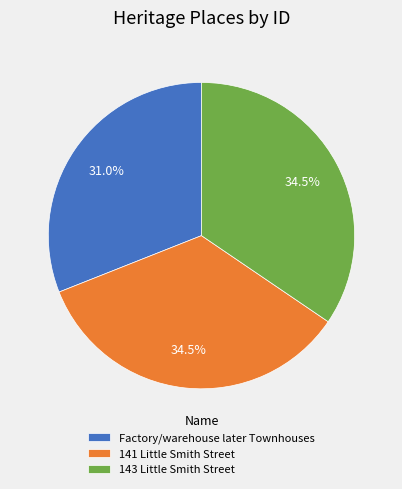

True or false: 143 Little Smith Street accounts for 42% of the total.

False